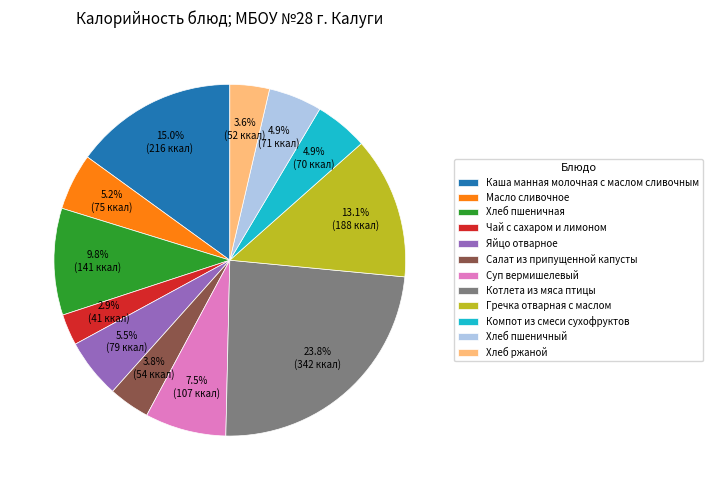

Is it true that Каша манная молочная с маслом сливочным is 15% of the pie?

True